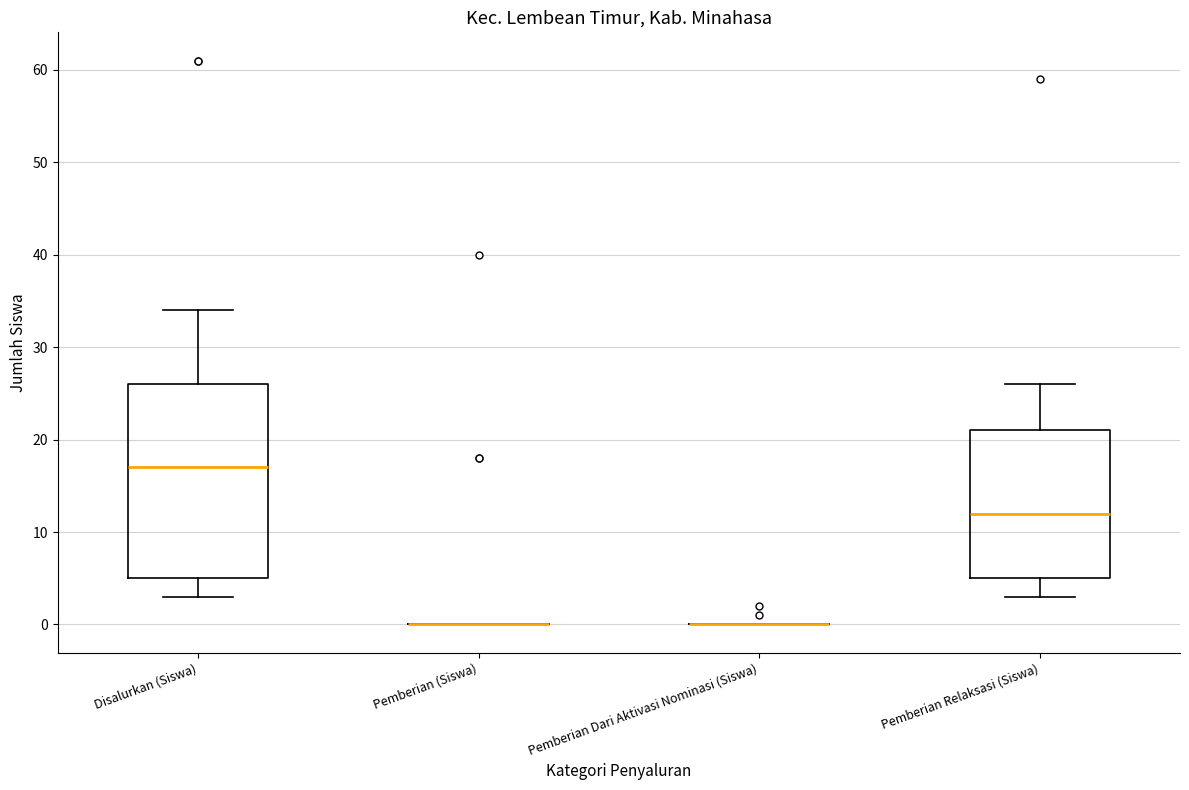

Comparing the boxes themselves (not the whiskers), which one is the tallest?

Disalurkan (Siswa)